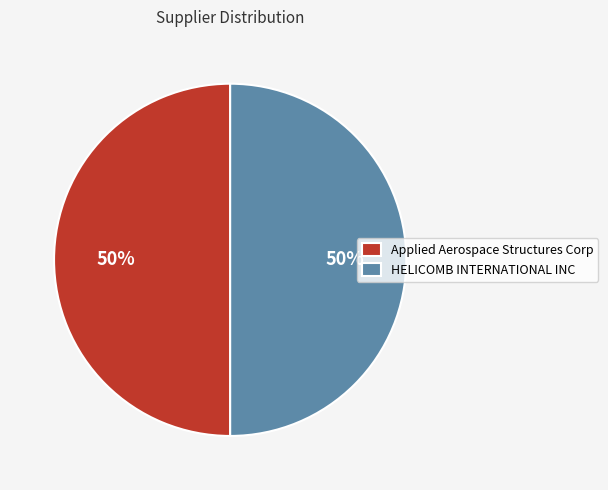

Is it true that Applied Aerospace Structures Corp is 64% of the pie?

False